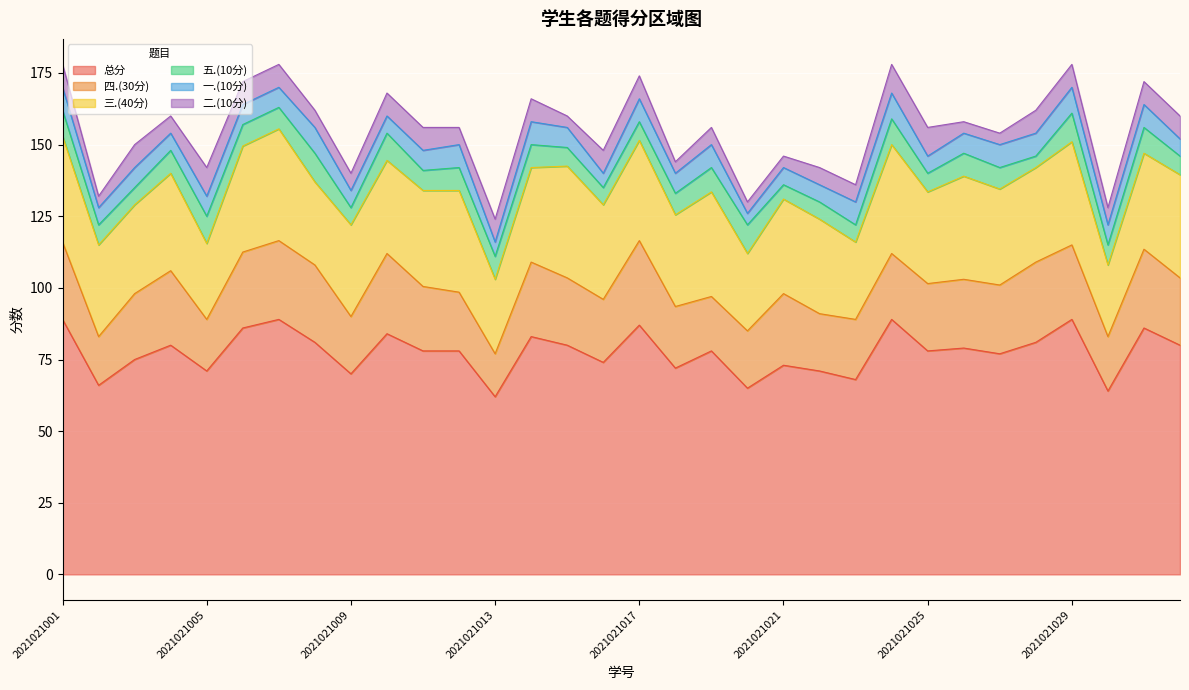

At 2021021003, list the series in order from largest to smallest.

总分, 三.(40分), 四.(30分), 二.(10分), 一.(10分), 五.(10分)